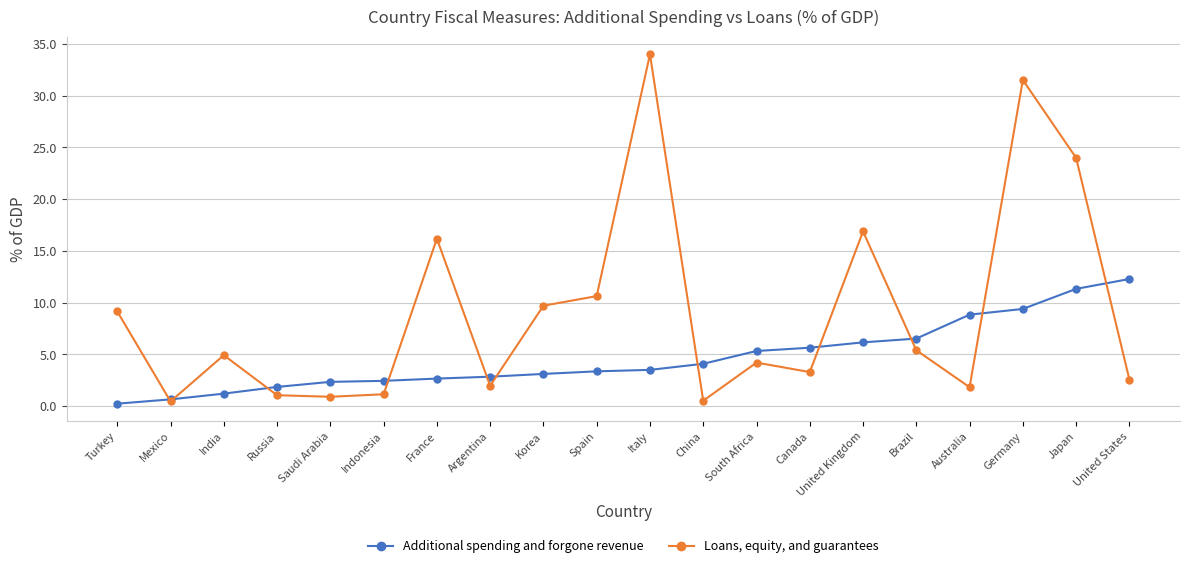

True or false: Loans, equity, and guarantees has a value of 31.5 at Germany.

True